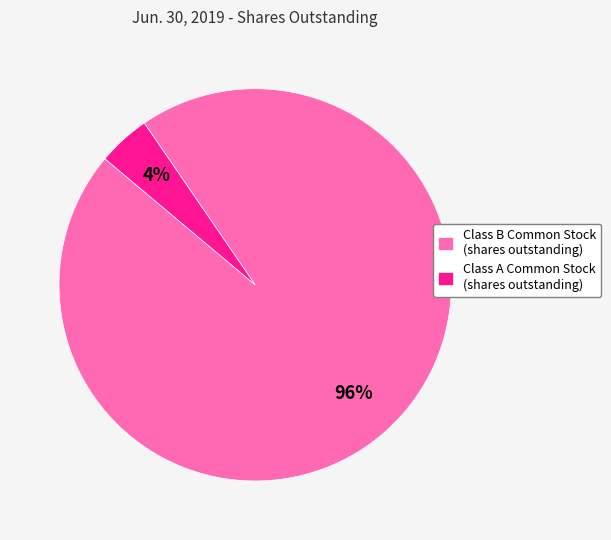

To the nearest percent, what is the average slice percentage?

50%